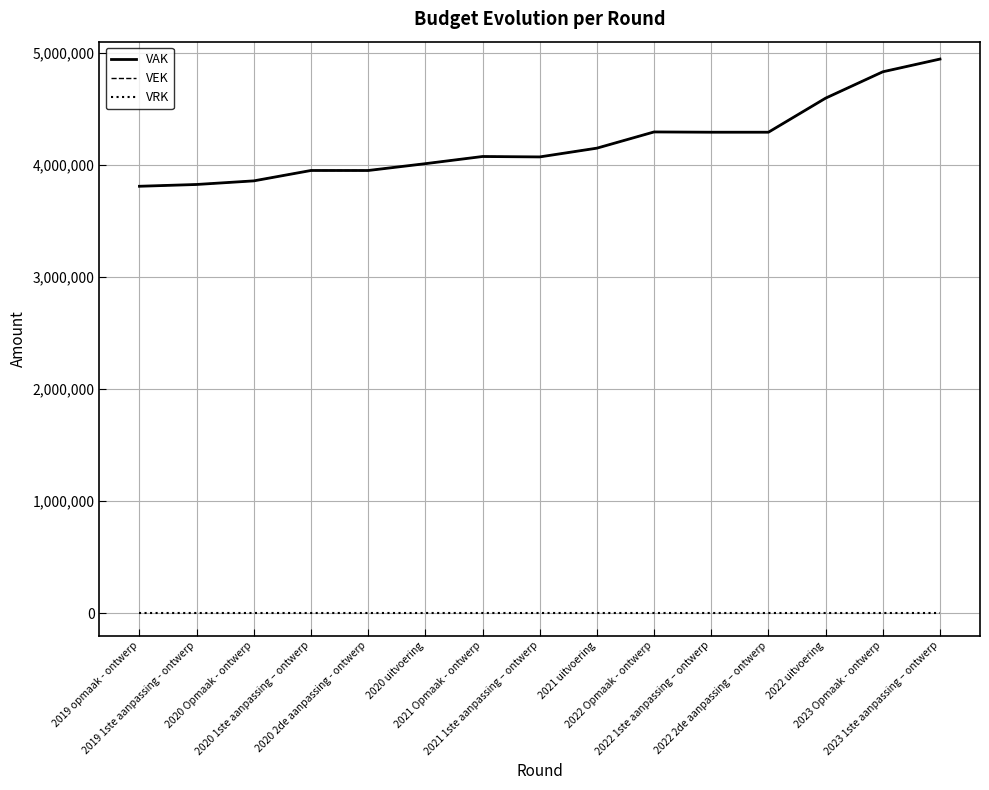

What is the label of the 12th point from the left?

2022 2de aanpassing – ontwerp